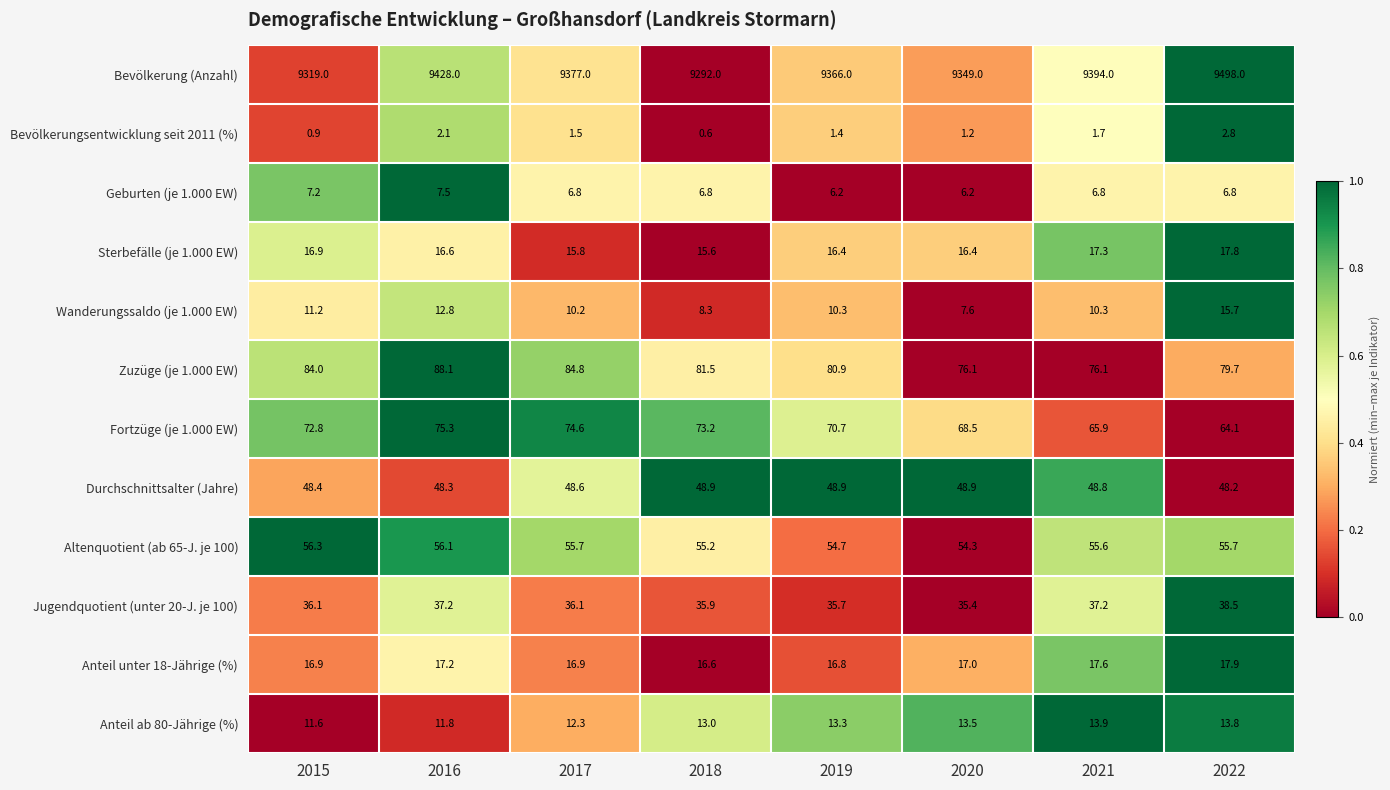

Which series has the widest spread of values?

Bevölkerung (Anzahl)